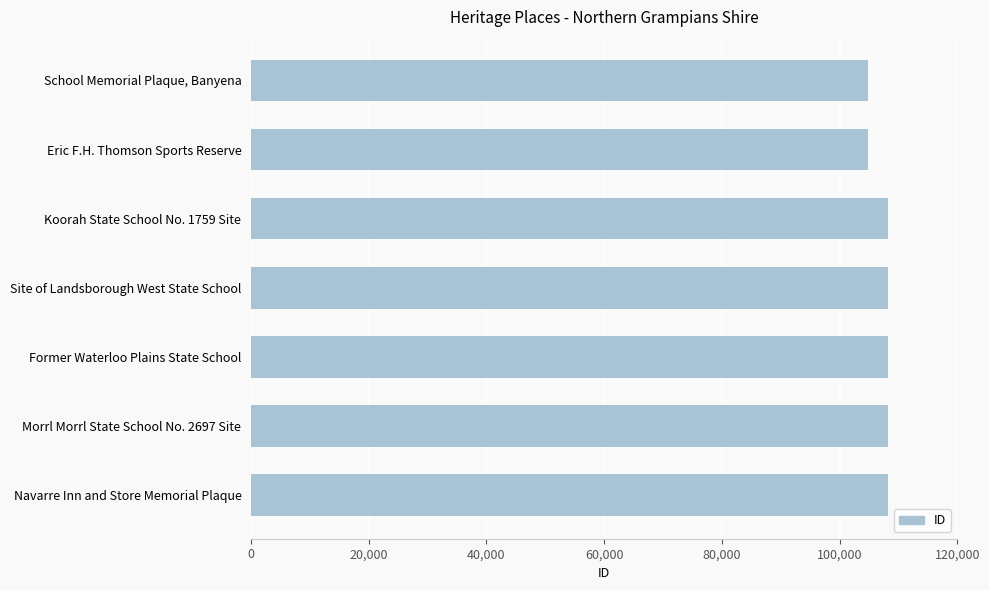

What is the greatest value displayed?

108242